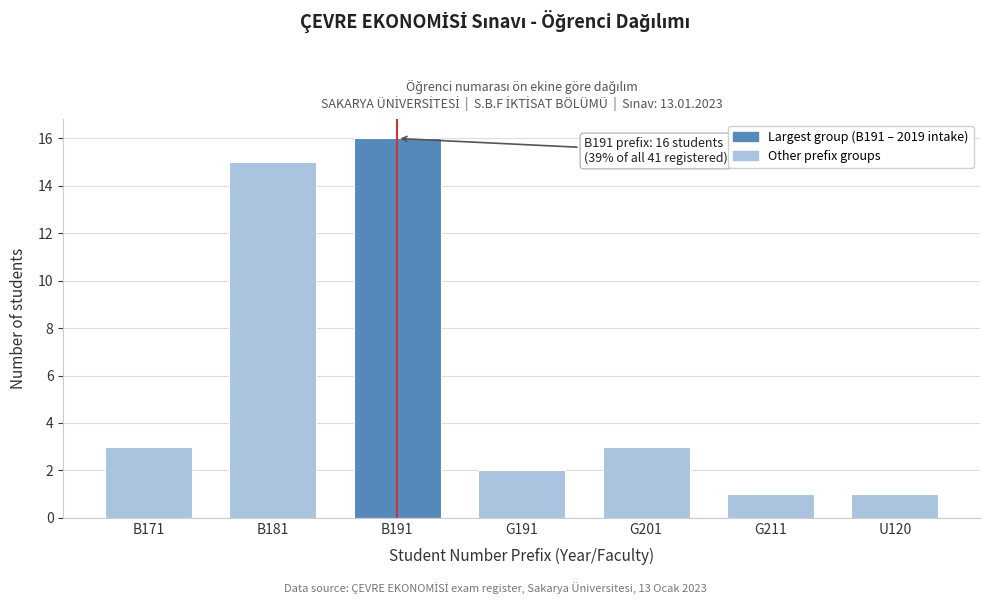

Reading left to right, transcribe all the data shown in this chart.

B171=3	B181=15	B191=16	G191=2	G201=3	G211=1	U120=1